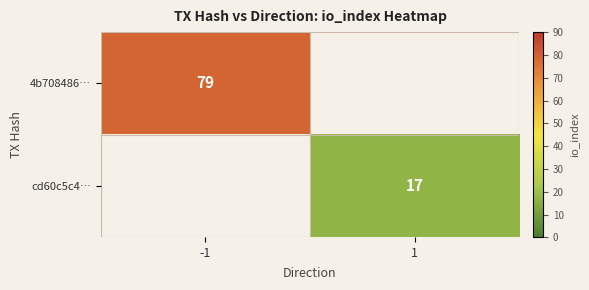

The value of cd60c5c4… at 1 is 17. True or false?

True